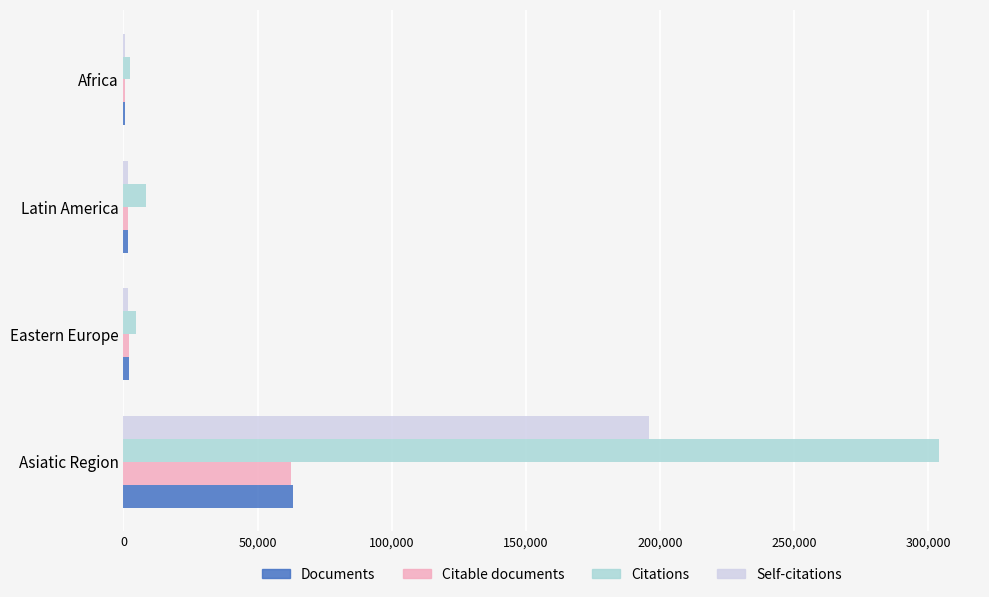

What is the sum of all Citable documents values?

66694